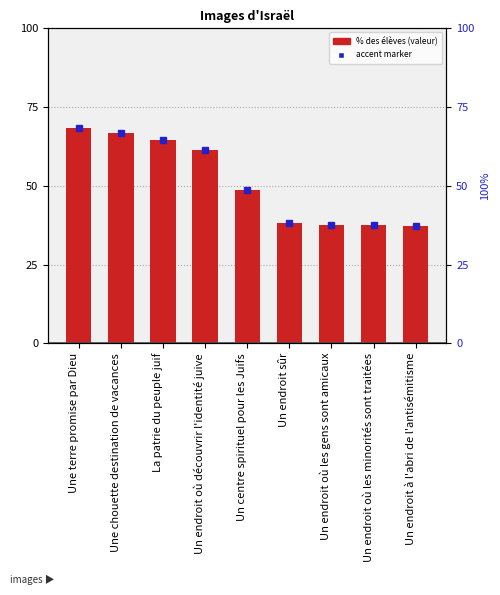

What is the value of the 5th bar from the left?

48.7